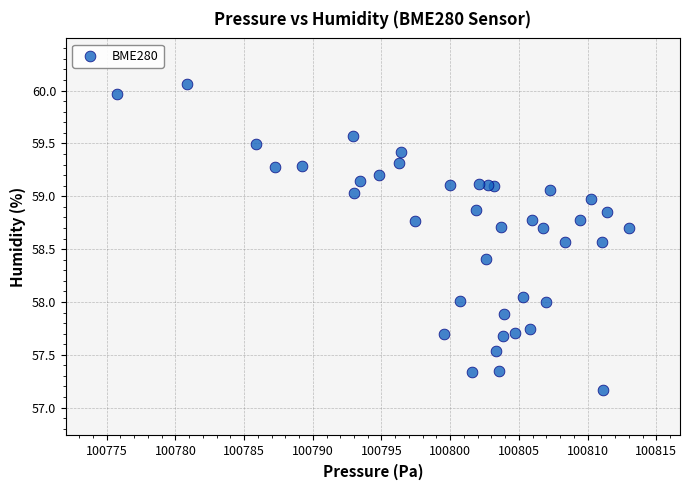

What is the range of Y values (max minus min)?

2.9